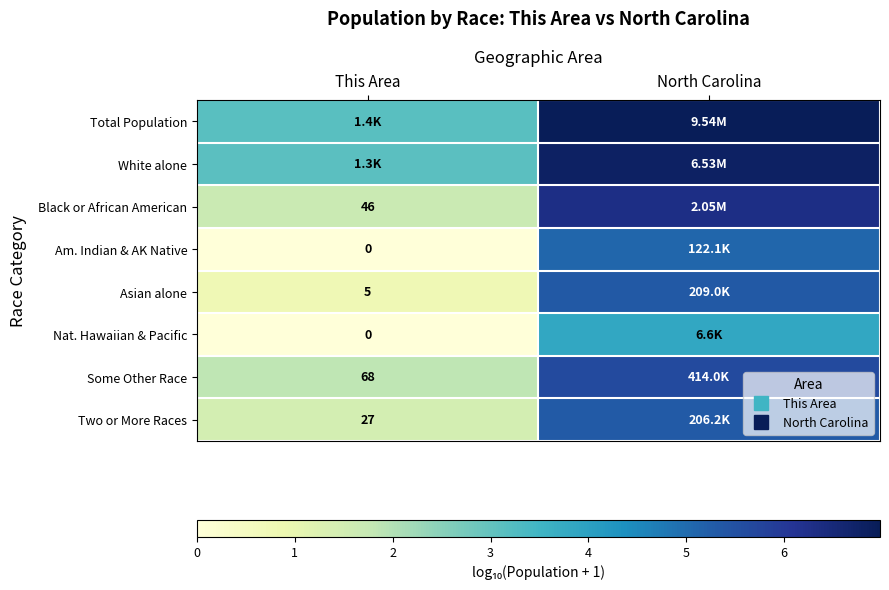

Is the value of Am. Indian & AK Native at This Area greater than the value of Black or African American at This Area?

No